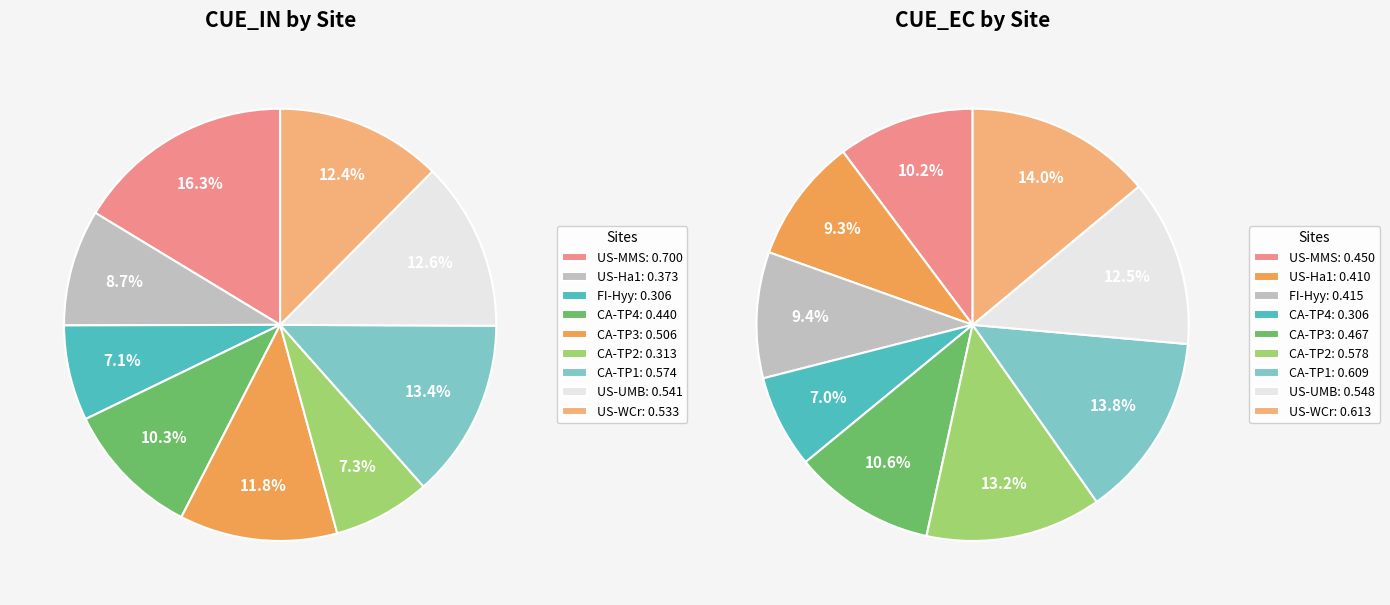

To the nearest percent, what percentage of the pie is 6?

14%